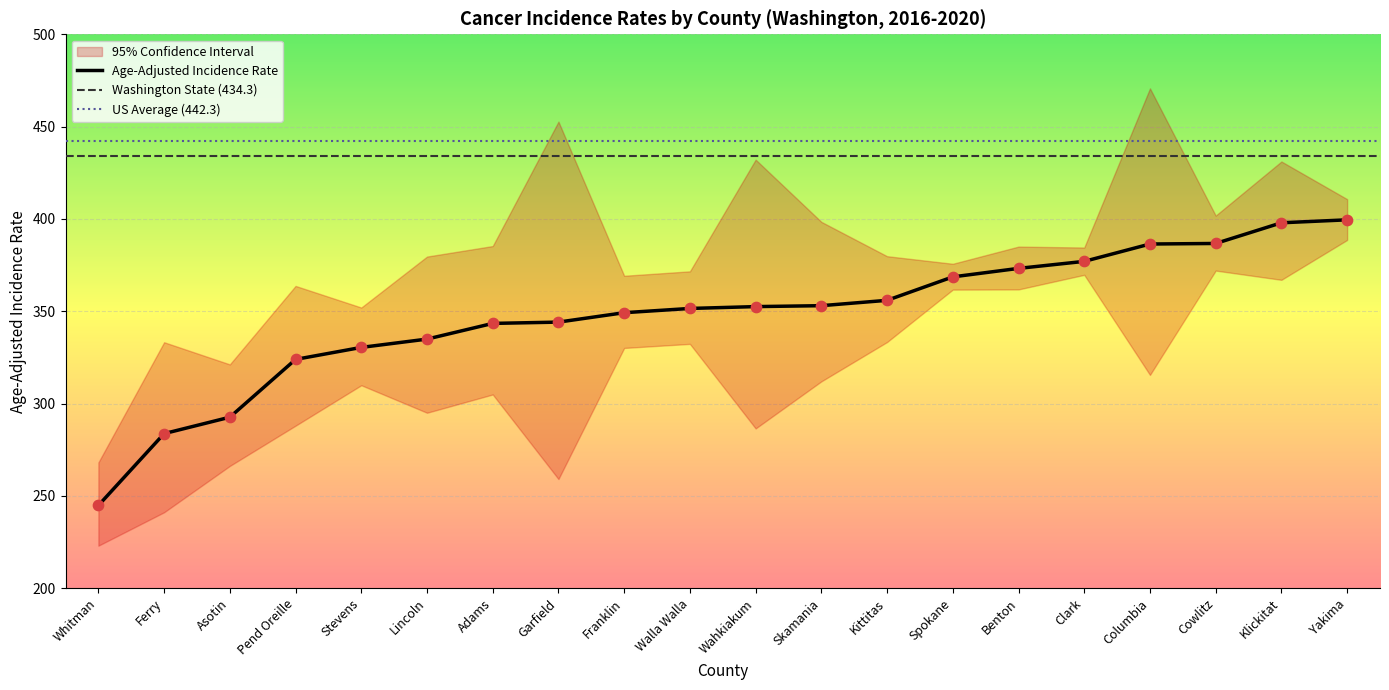

What is the total value across all series at Garfield?

1055.9